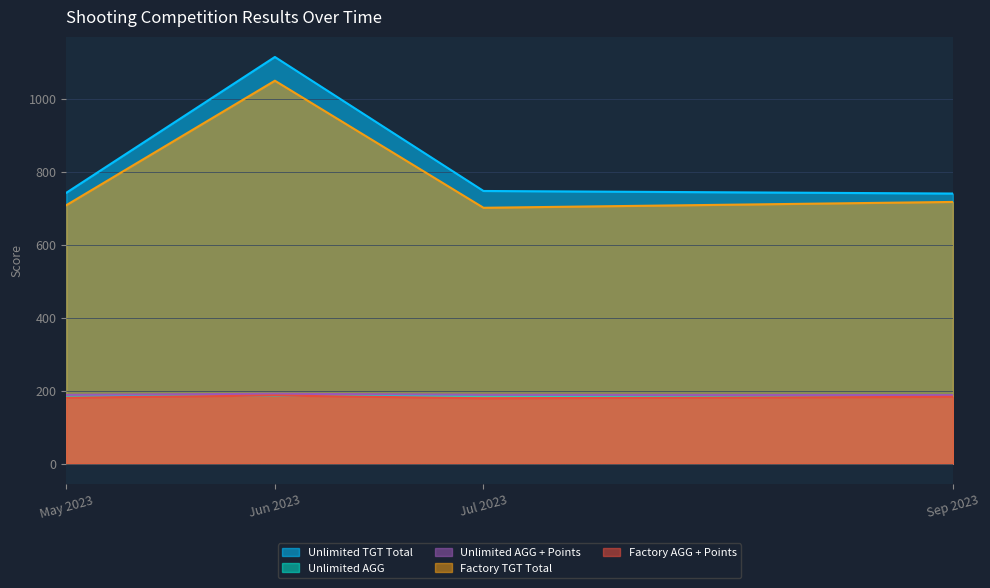

True or false: Unlimited TGT Total and Unlimited AGG intersect in this chart.

False